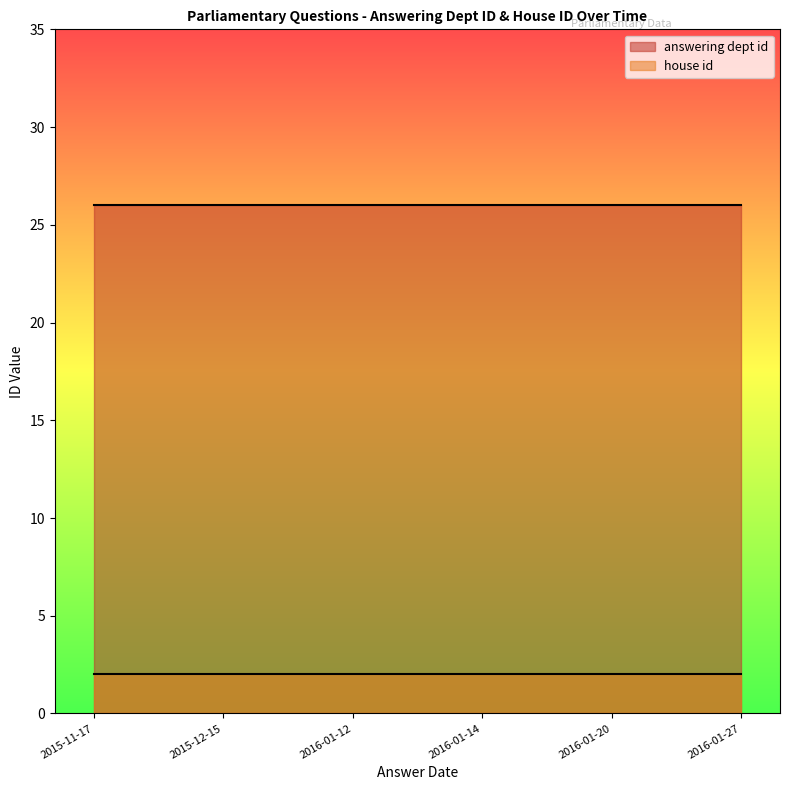

Reading left to right, transcribe all the data shown in this chart.

answering dept id: 2015-11-17=26	2015-12-15=26	2016-01-12=26	2016-01-14=26	2016-01-20=26	2016-01-27=26
house id: 2015-11-17=2	2015-12-15=2	2016-01-12=2	2016-01-14=2	2016-01-20=2	2016-01-27=2